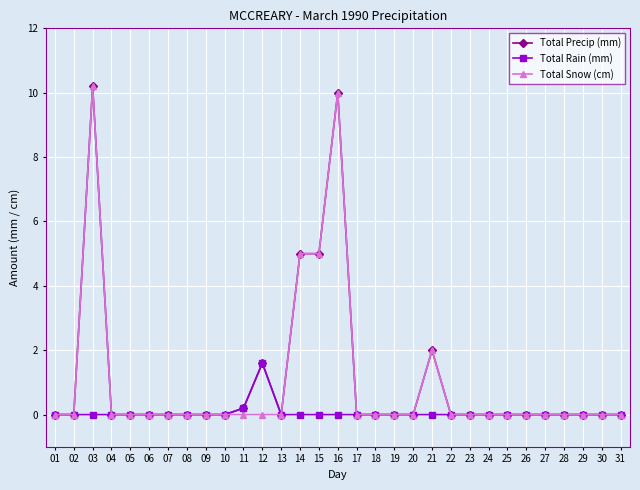

Is this an area chart (filled region under the line)?

No